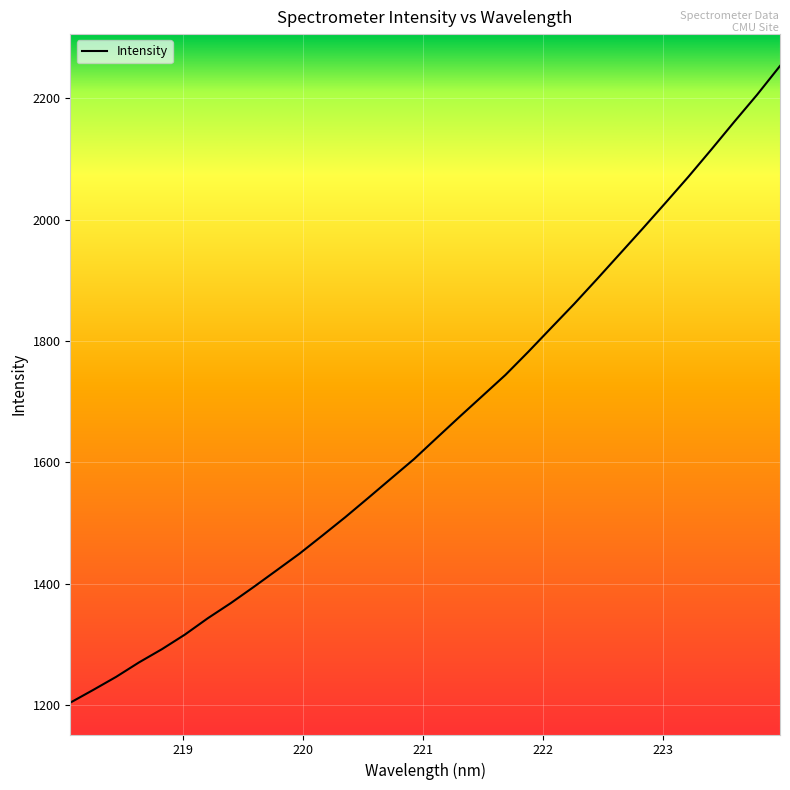

What is the difference between the maximum and minimum values?

1048.6